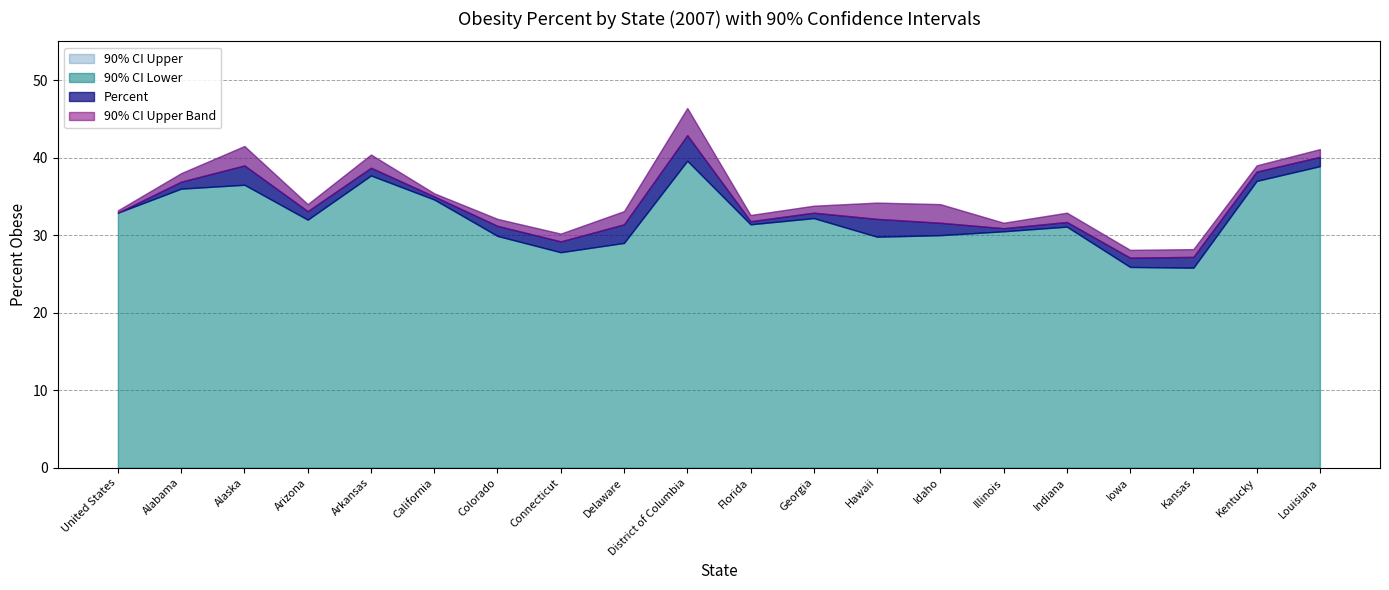

Where is the first local maximum for Percent?

Alaska